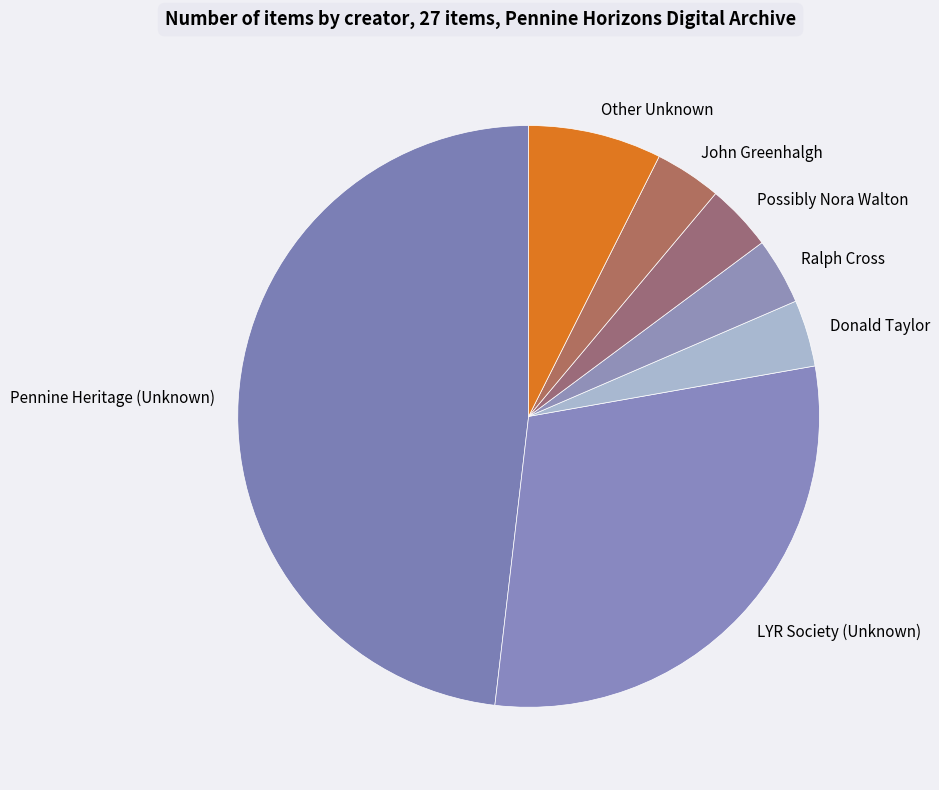

True or false: Other Unknown accounts for 1% of the total.

False